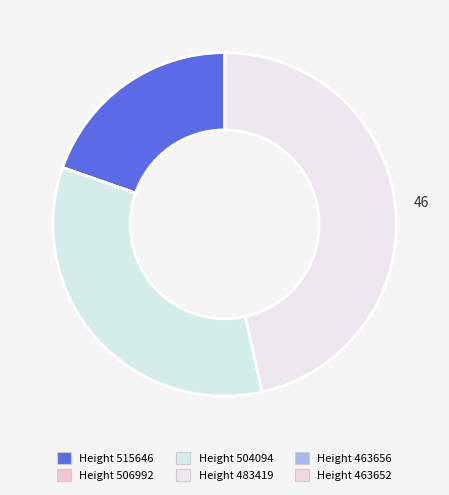

To the nearest percent, what is the difference between the largest and smallest slice percentages?

46%